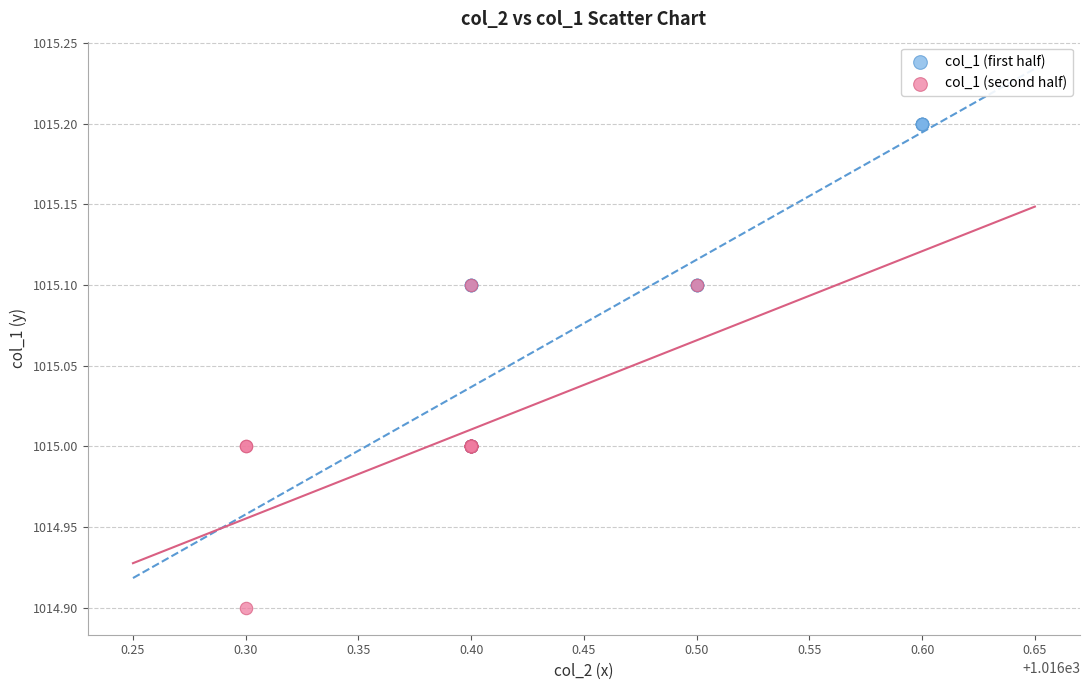

Which series reaches the maximum Y coordinate?

col_1 (first half)